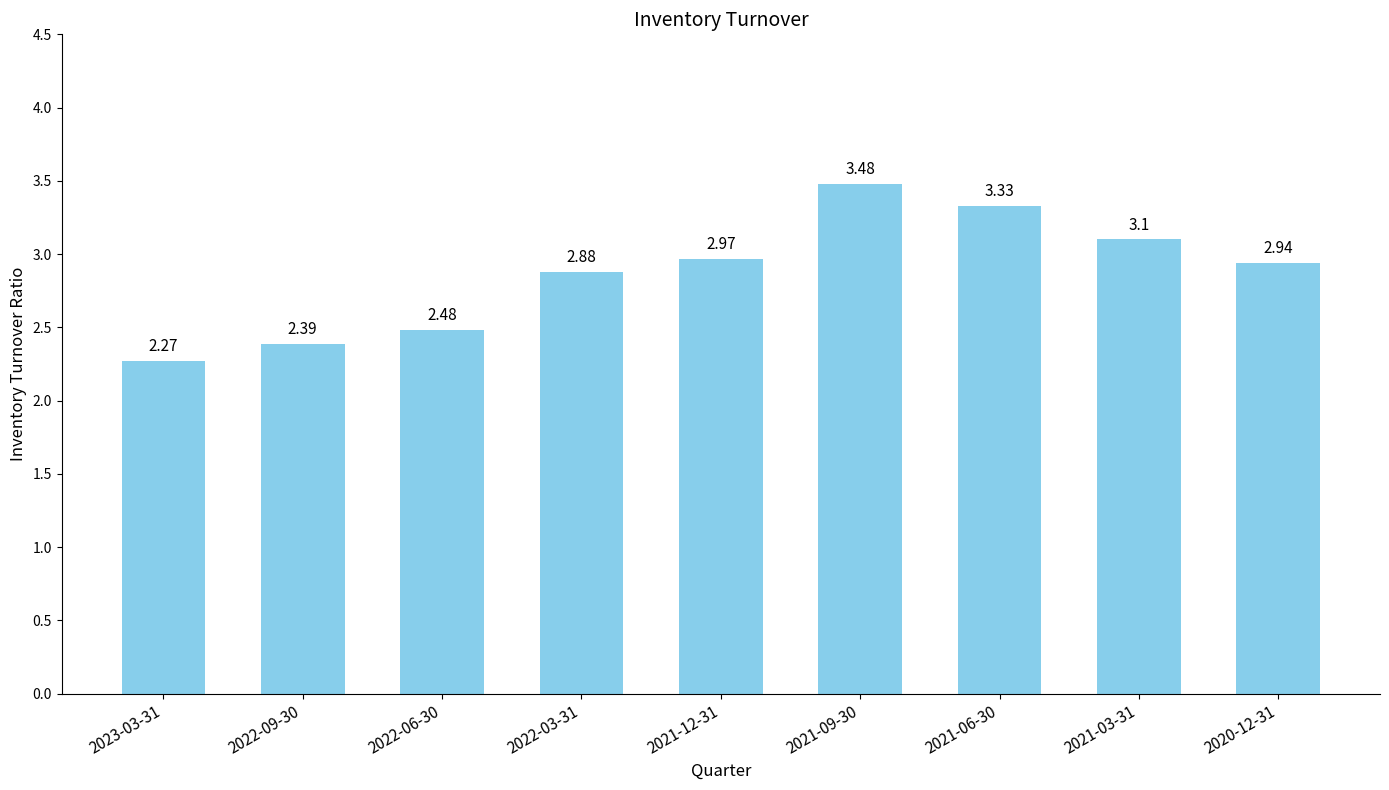

What position from the right is 2022-06-30?

7